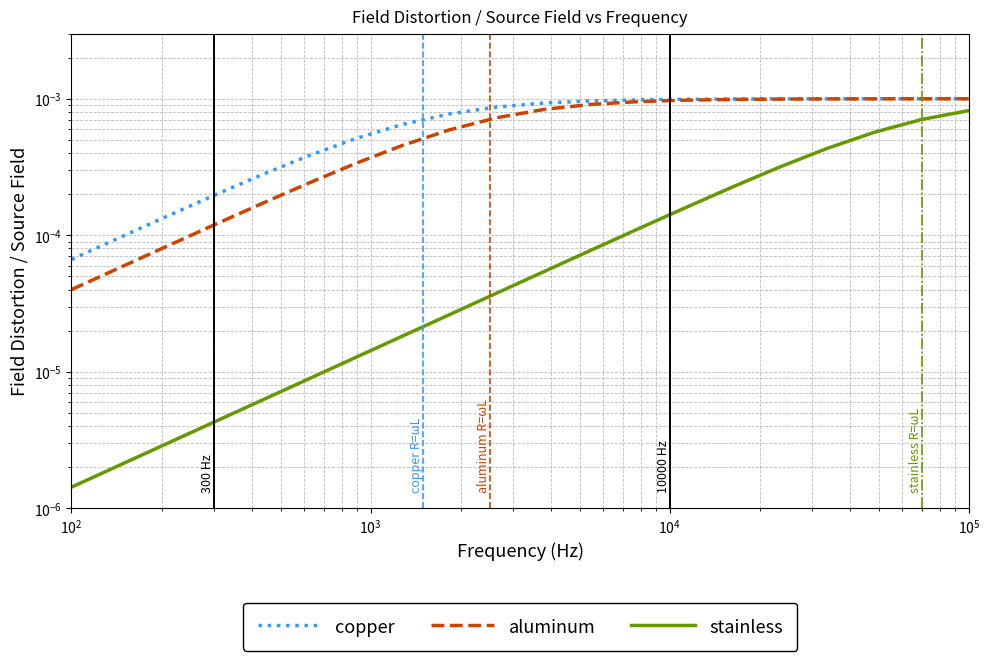

Rank the series by their maximum value, from lowest to highest.

stainless, aluminum, copper